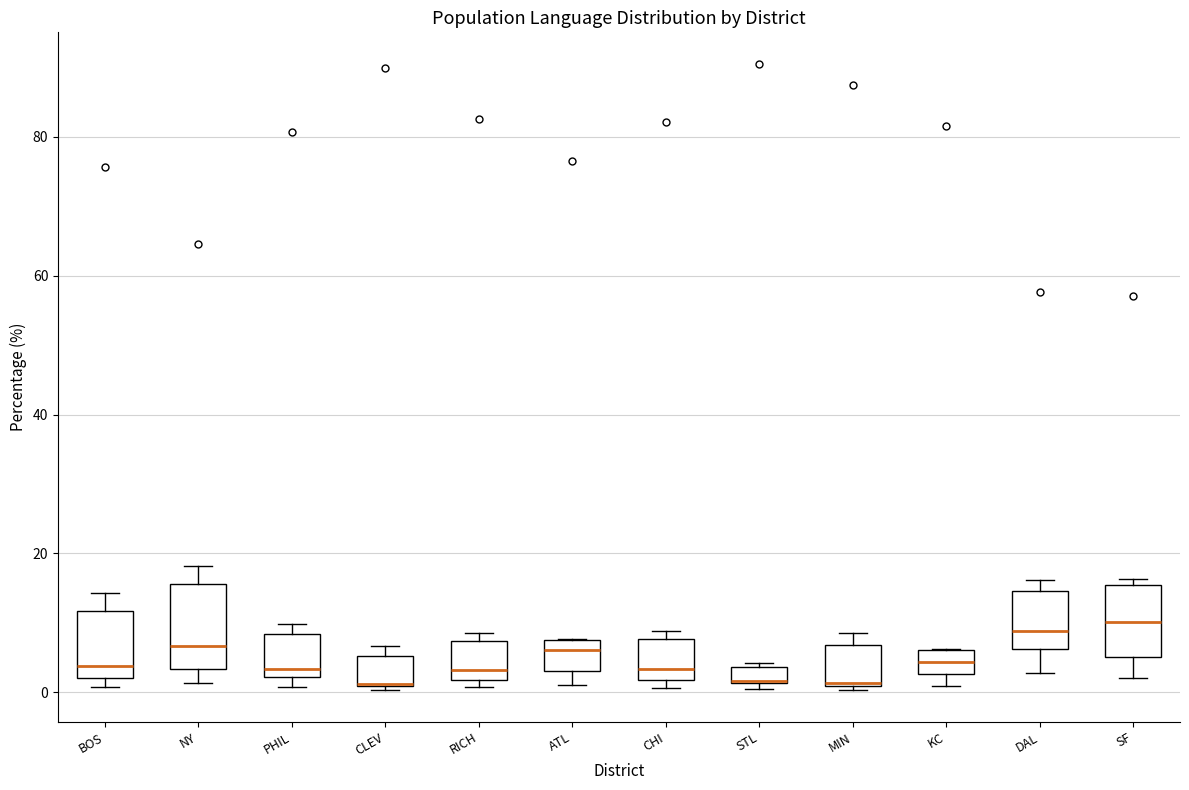

Where is the upper edge of the box for CLEV on the y-axis? The values are not printed on the chart, so give them approximately, as read against the axis.

6